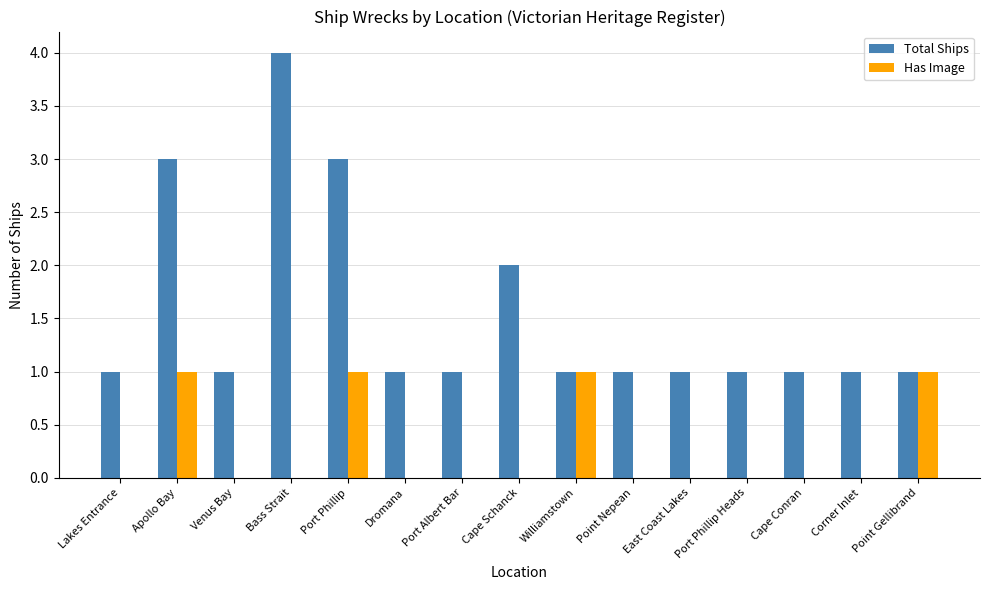

Does the chart contain stacked bars?

No